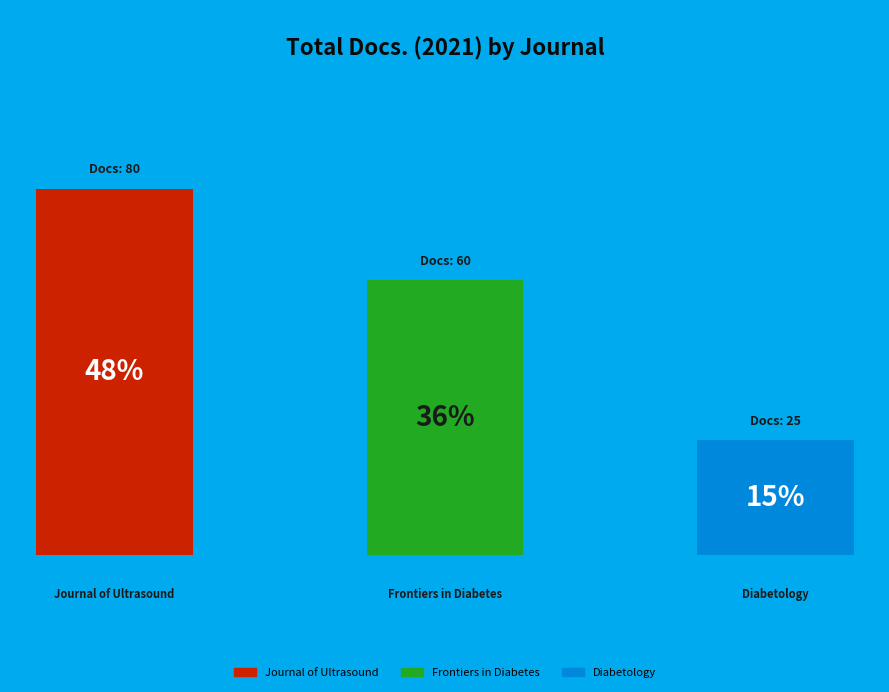

What is the change in value from Frontiers in Diabetes to Diabetology?

-35